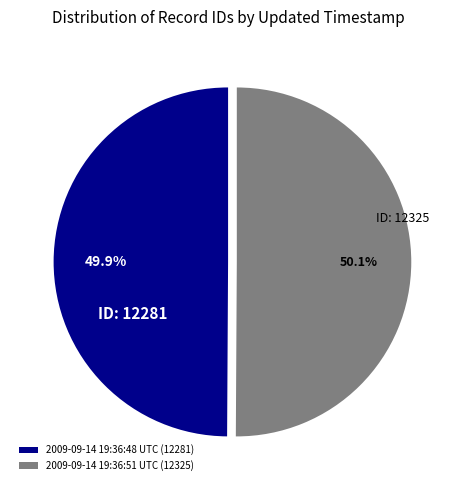

How many slices are in this pie chart?

2